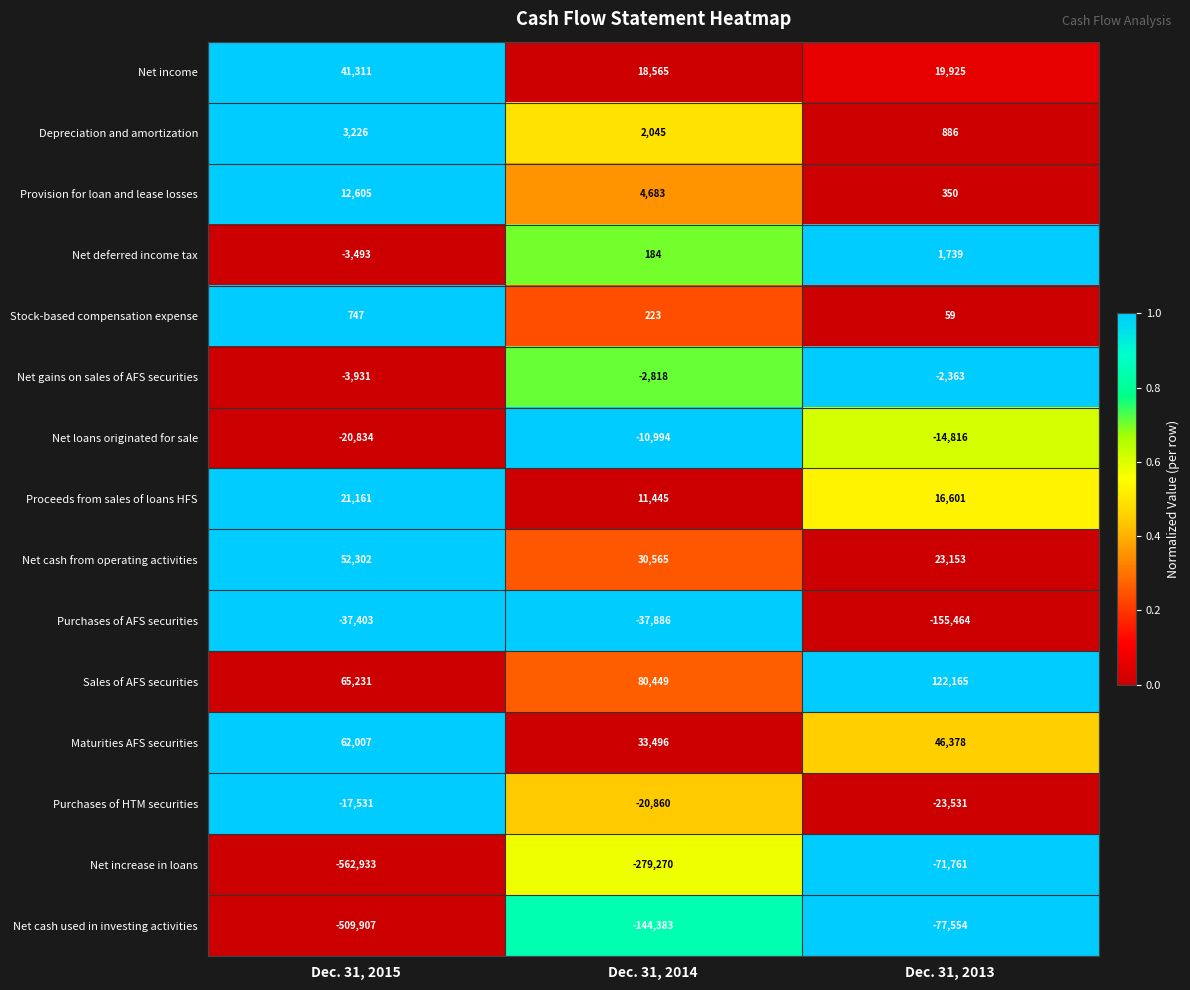

The Stock-based compensation expense series shows 1084 at Dec. 31, 2015. True or false?

False